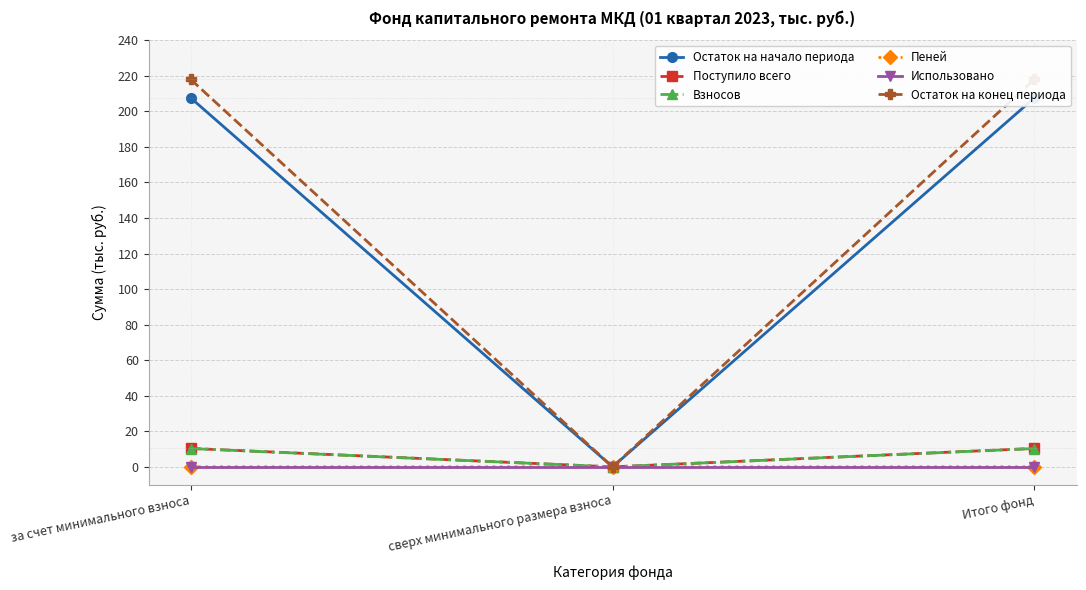

At сверх минимального размера взноса, list the series in order from largest to smallest.

Остаток на начало периода, Поступило всего, Взносов, Пеней, Использовано, Остаток на конец периода